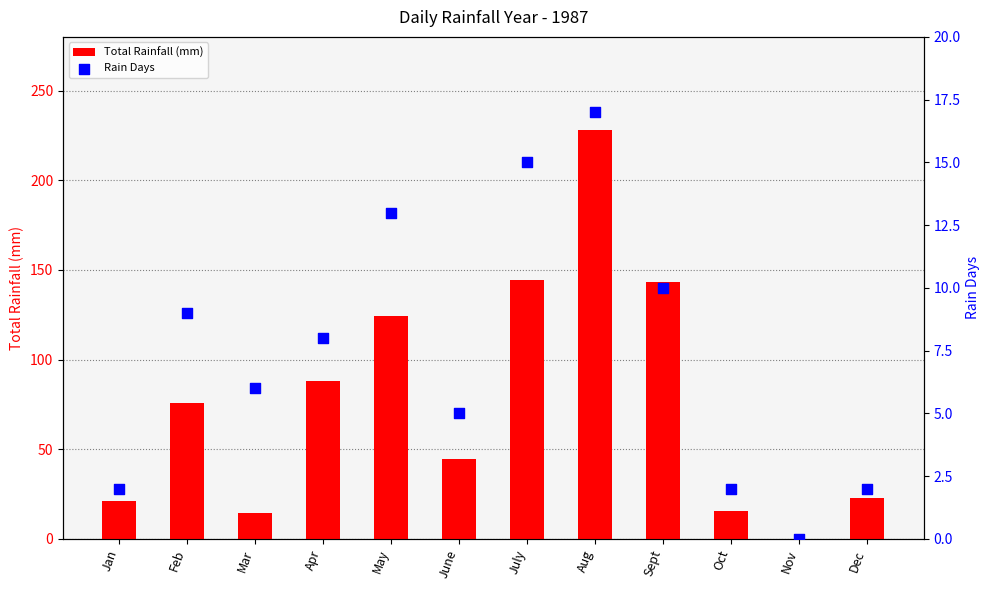

What are all the series names shown in the legend?

Total Rainfall (mm), Rain Days